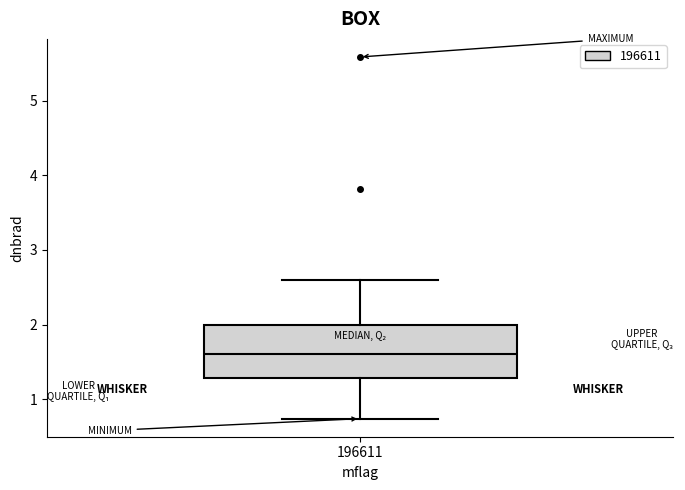

Transcribe this box plot: give where the median line is, the range the box spans, and where the two whiskers end, as read against the y-axis. The values are not printed on the chart, so give them approximately, as read against the axis.

median 1.6, box 1.3 to 2.0, whiskers 0.7 to 2.6